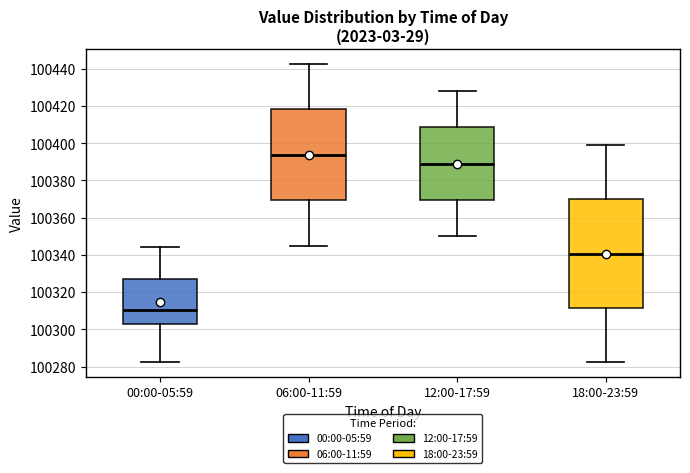

Reading left to right, read every box against the y-axis: the position of its median line, the range the box covers, and the ends of its whiskers. The values are not printed on the chart, so give them approximately, as read against the axis.

00:00-05:59: median 100310, box 100302 to 100328, whiskers 100282 to 100344
06:00-11:59: median 100394, box 100370 to 100418, whiskers 100346 to 100442
12:00-17:59: median 100390, box 100370 to 100408, whiskers 100350 to 100428
18:00-23:59: median 100340, box 100312 to 100370, whiskers 100282 to 100400